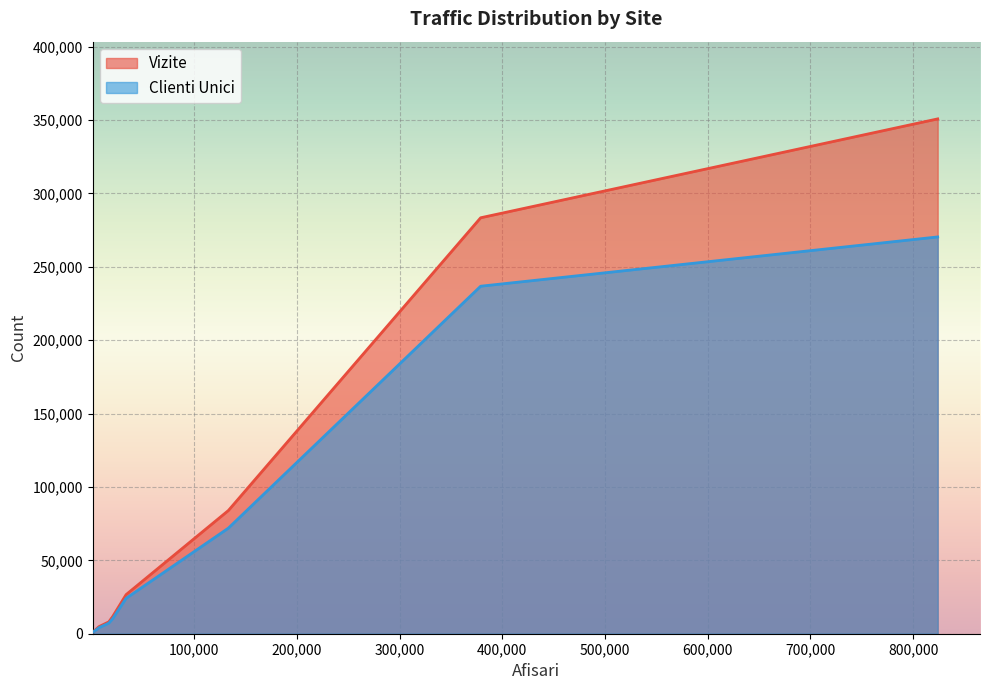

Is the value of Vizite at www.zi-de-zi.ro greater than the value of Clienti Unici at www.ziare.com?

No